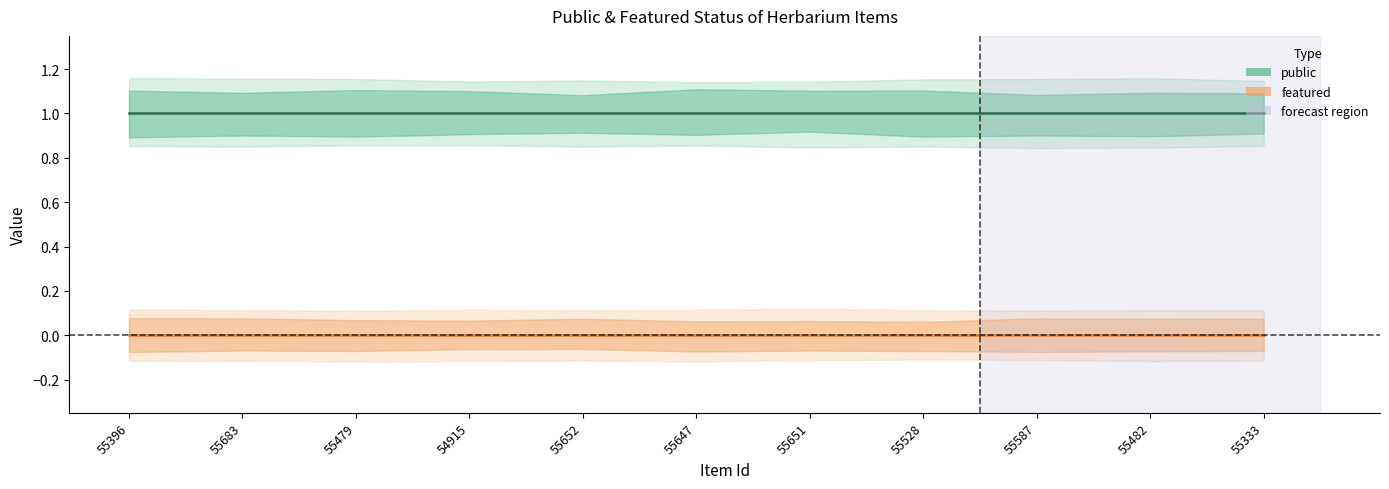

Between 55587 and 55528, which is larger?

55587